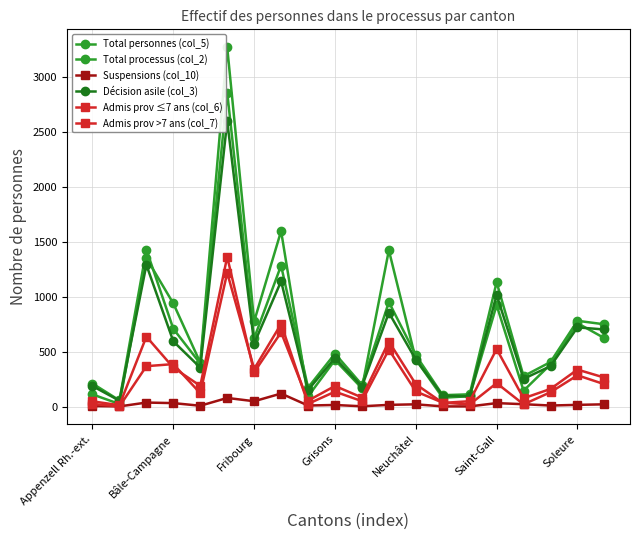

Which series has the widest spread of values?

Total personnes (col_5)